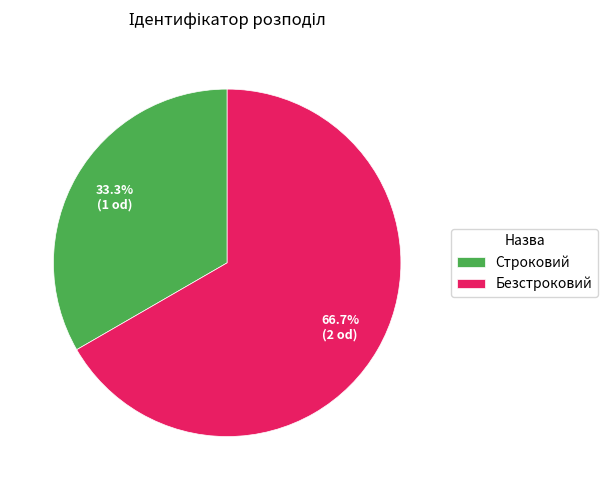

Combined, do Строковий and Безстроковий account for over 50%?

Yes